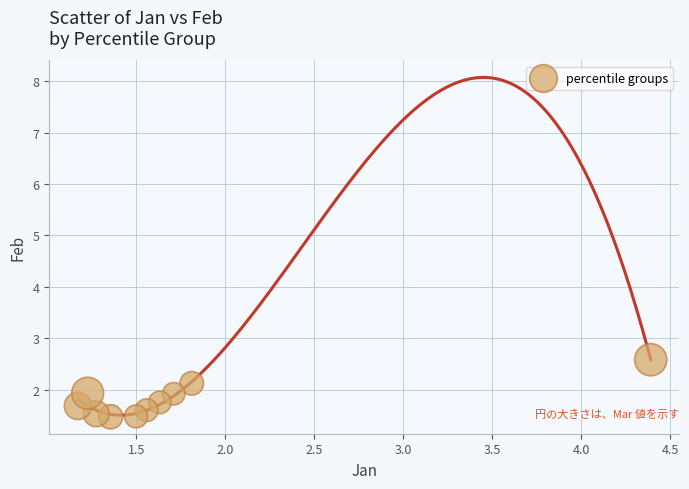

What is the range of X values (max minus min)?

3.2